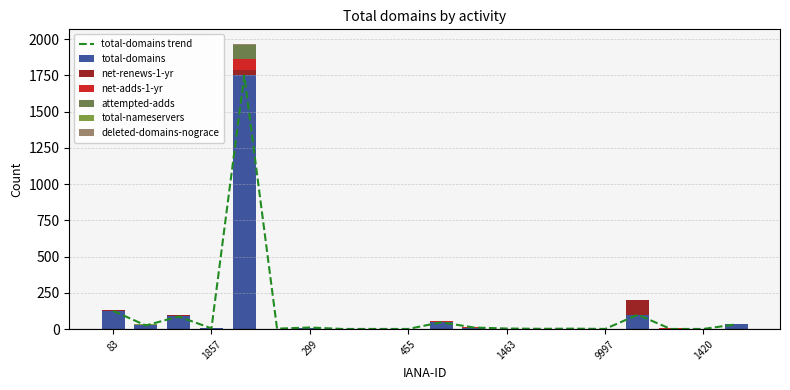

Which series changed the most between 455 and 9998?

net-renews-1-yr